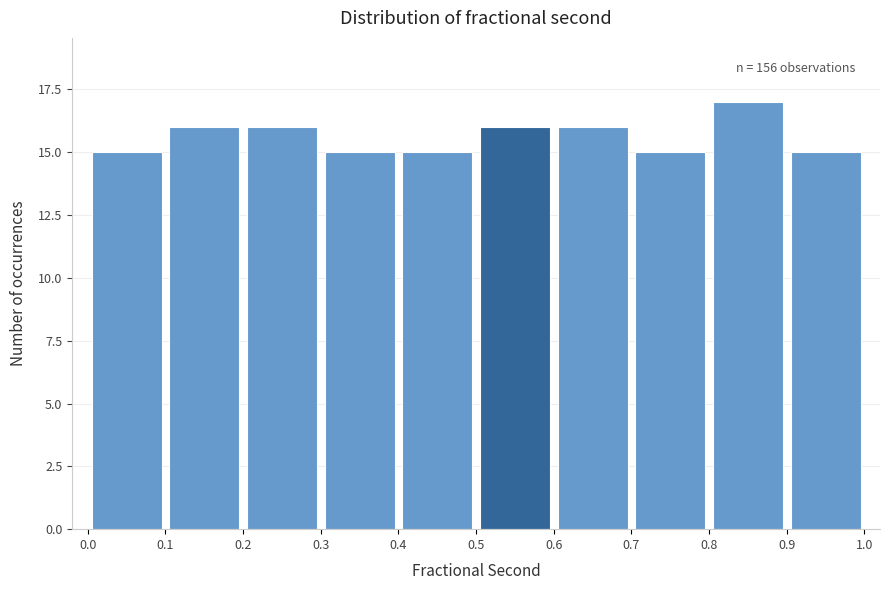

Over which range of the x-axis is the bar tallest?

0.8 to 0.9